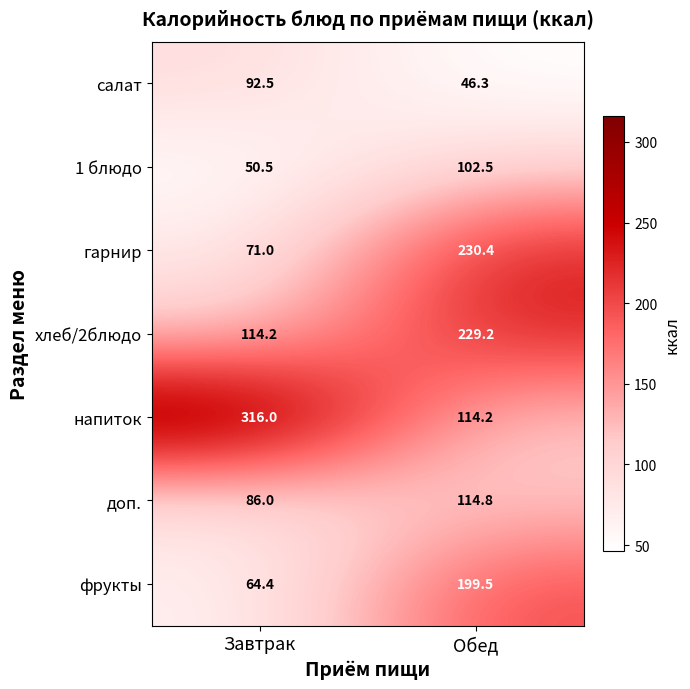

List the series in order of their peak value, highest first.

напиток, гарнир, хлеб/2блюдо, фрукты, доп., 1 блюдо, салат